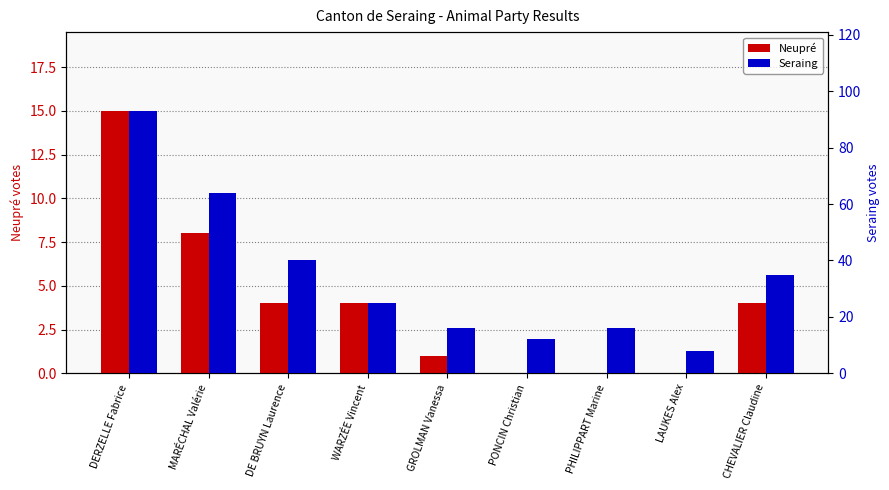

How many groups of bars are there?

9